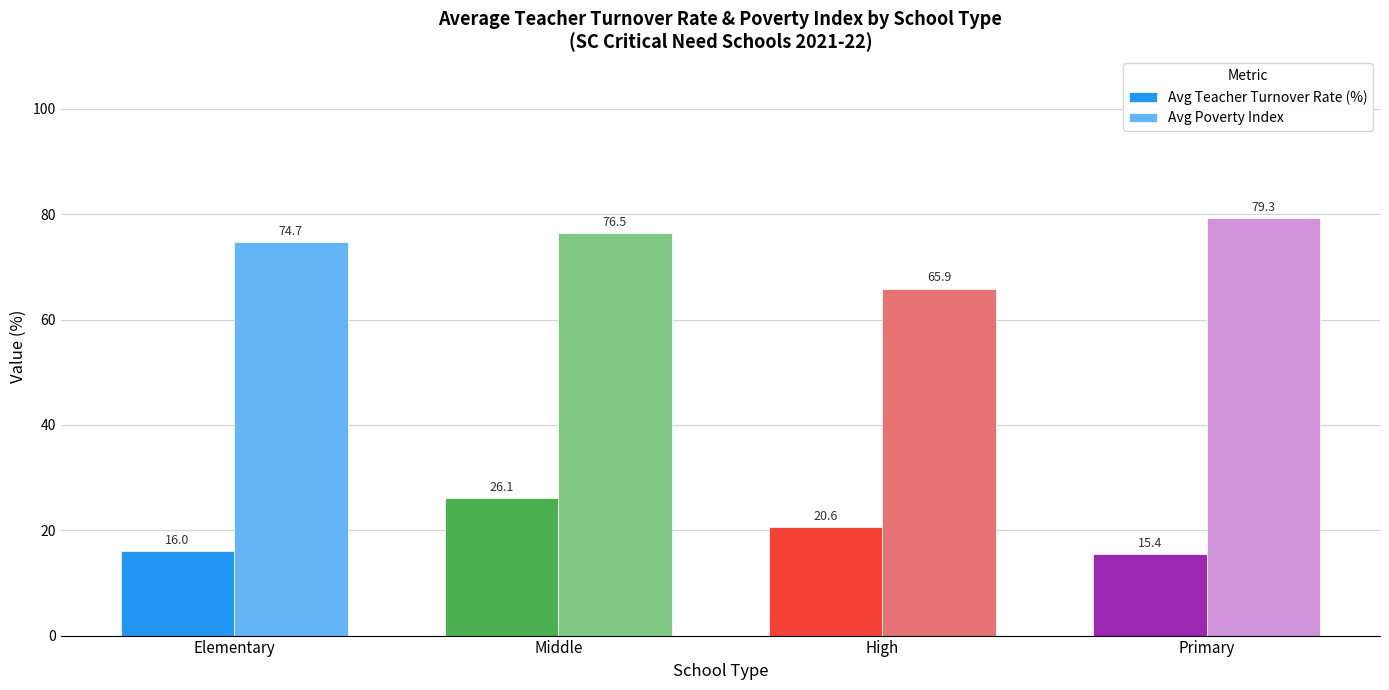

What is the maximum value shown in the chart?

79.3